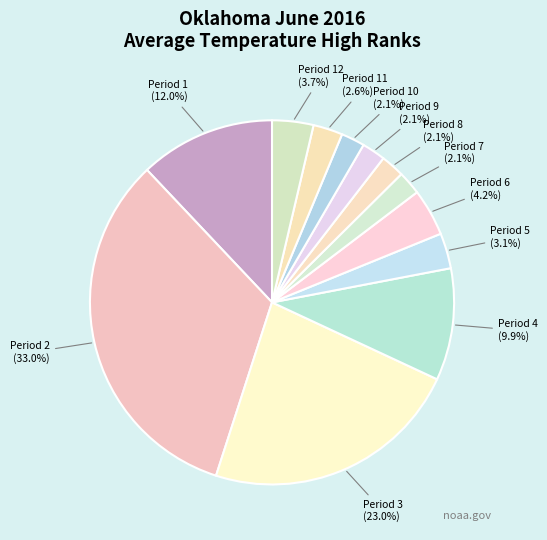

To the nearest percent, what is the combined percentage of Period 3 and Period 7?

25%